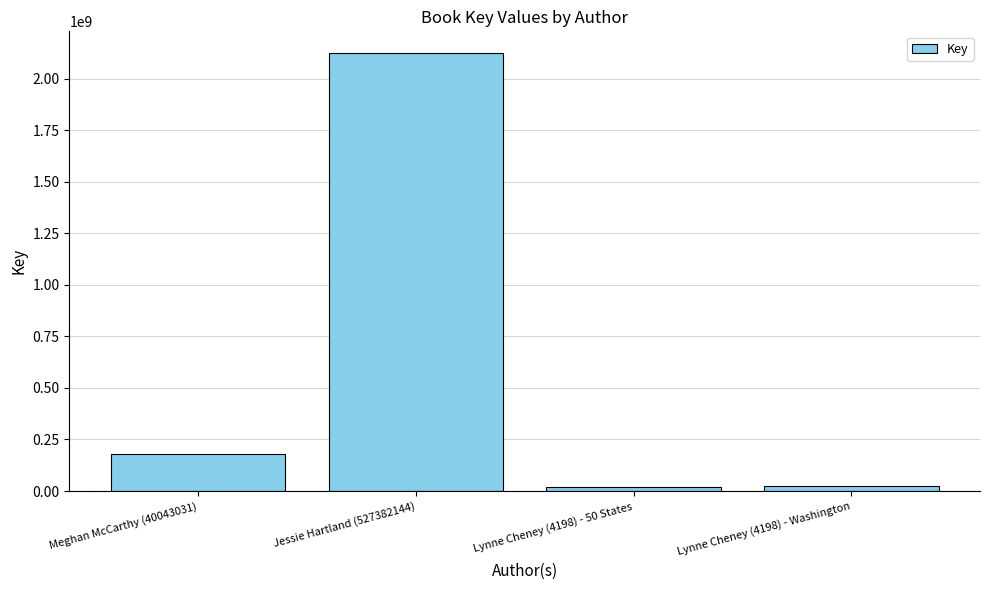

At which category does the chart reach its peak across all series?

Jessie Hartland (527382144)